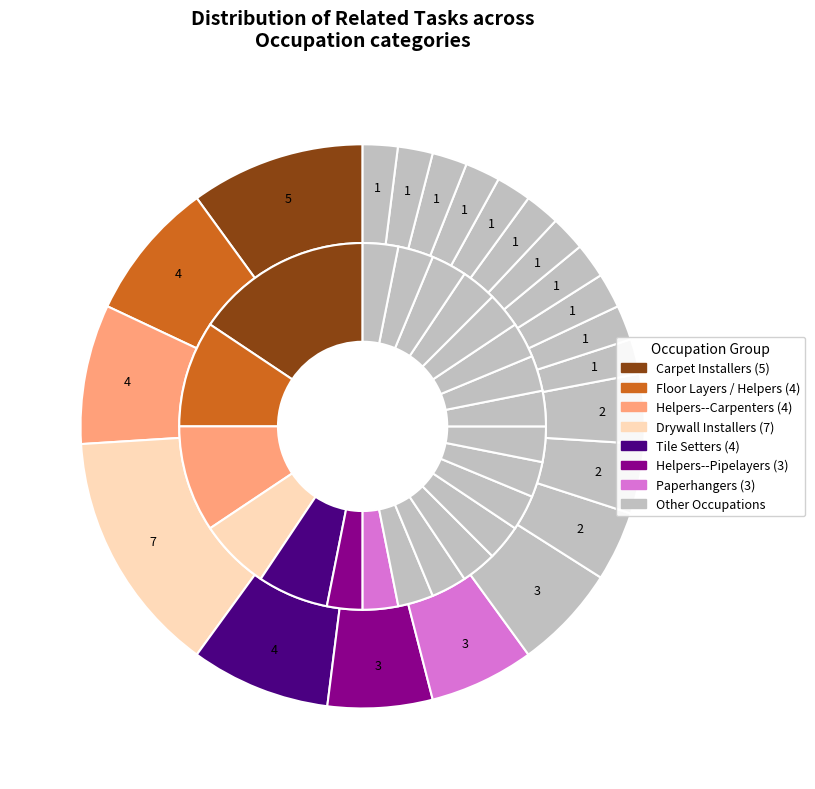

How many slices are in this pie chart?

22